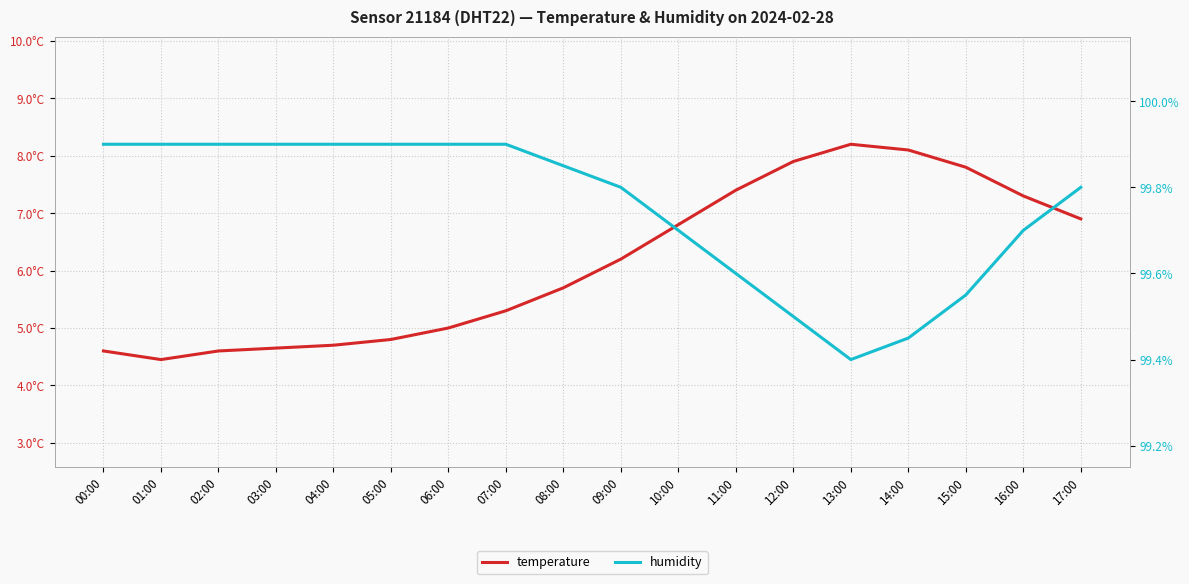

What is the sum of the humidity values at 02:00 and 10:00?

199.6